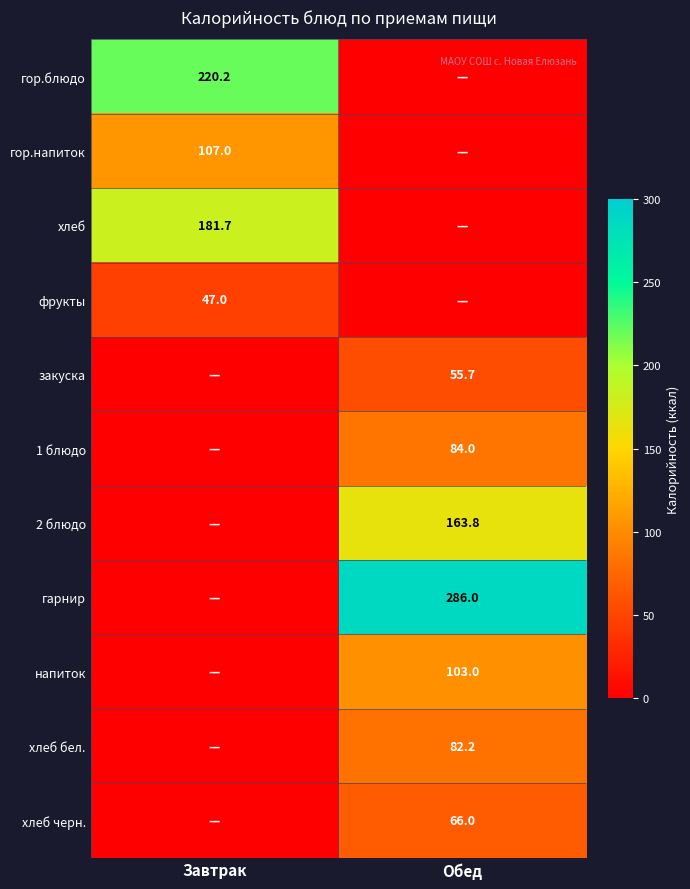

The value of гор.напиток at Завтрак is 168.5. True or false?

False